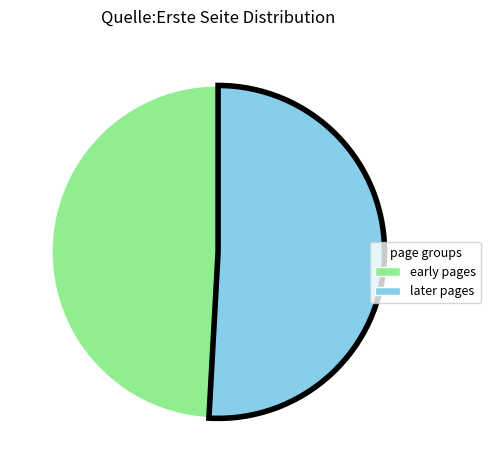

Is it true that early pages is 63% of the pie?

False